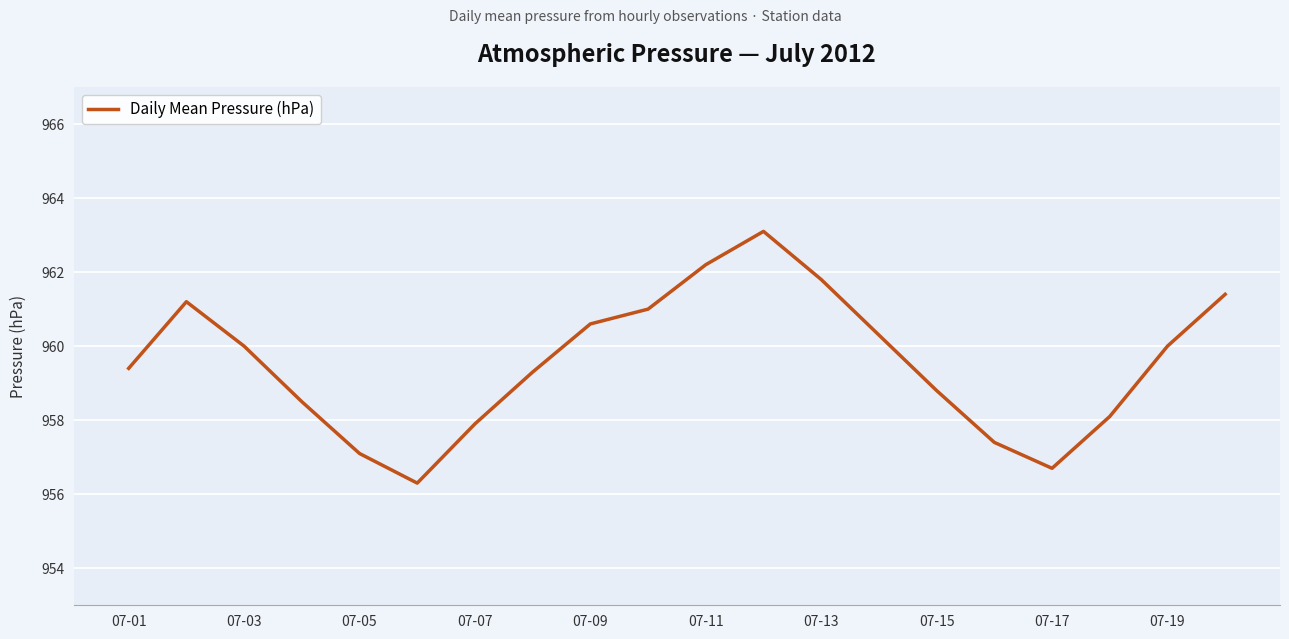

What is the maximum value shown in the chart?

963.1